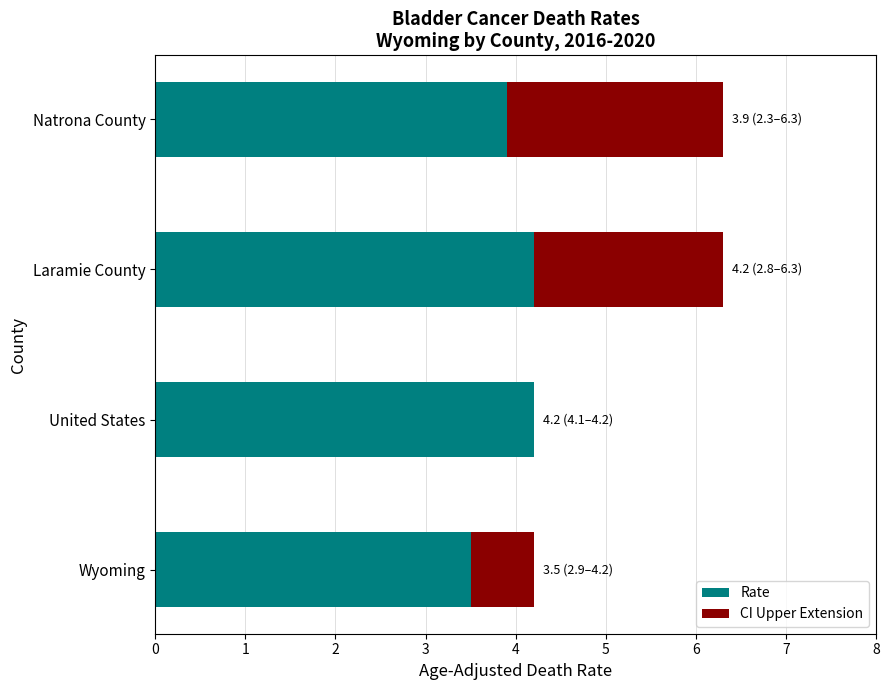

What is the sum of all Rate values?

15.8